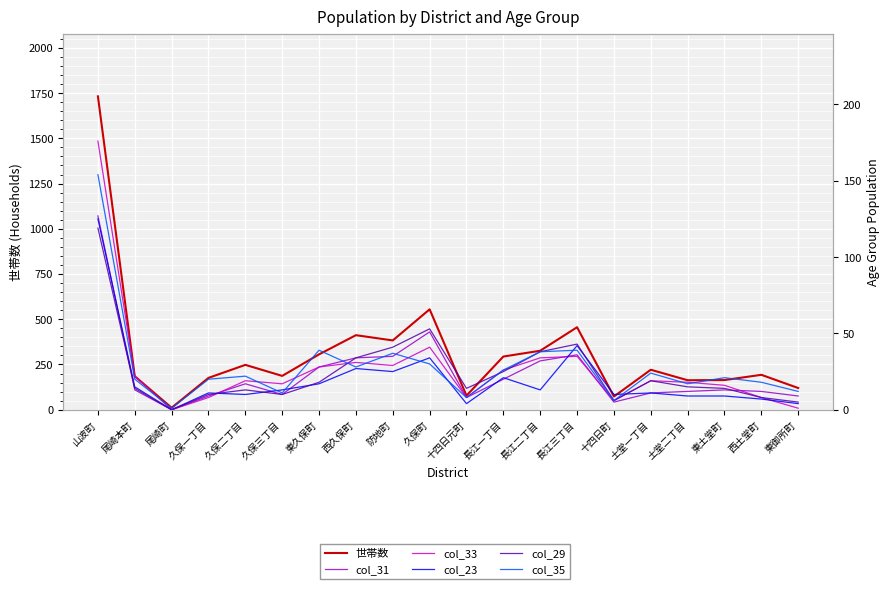

How many lines are shown in the chart?

6